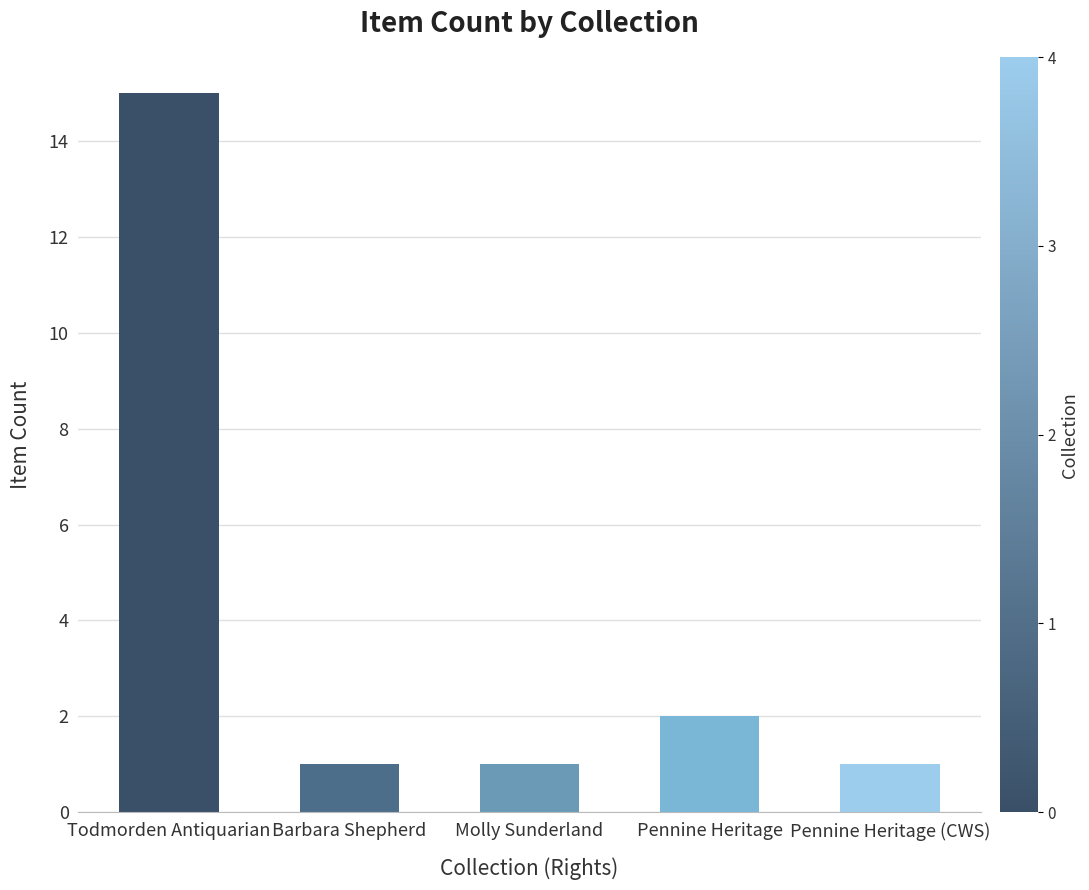

What is the ratio of the value at Todmorden Antiquarian to the value at Molly Sunderland?

15.0